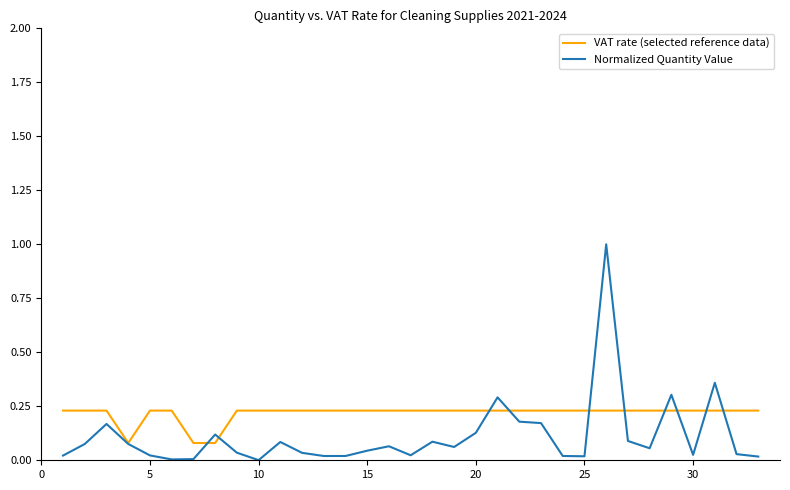

Which series has the largest range (max minus min)?

Normalized Quantity Value